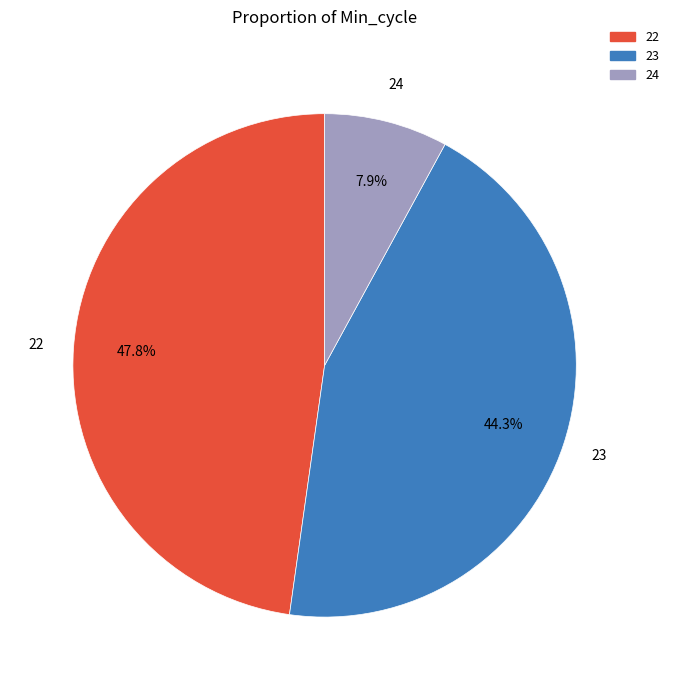

Count the number of slices in the pie.

3